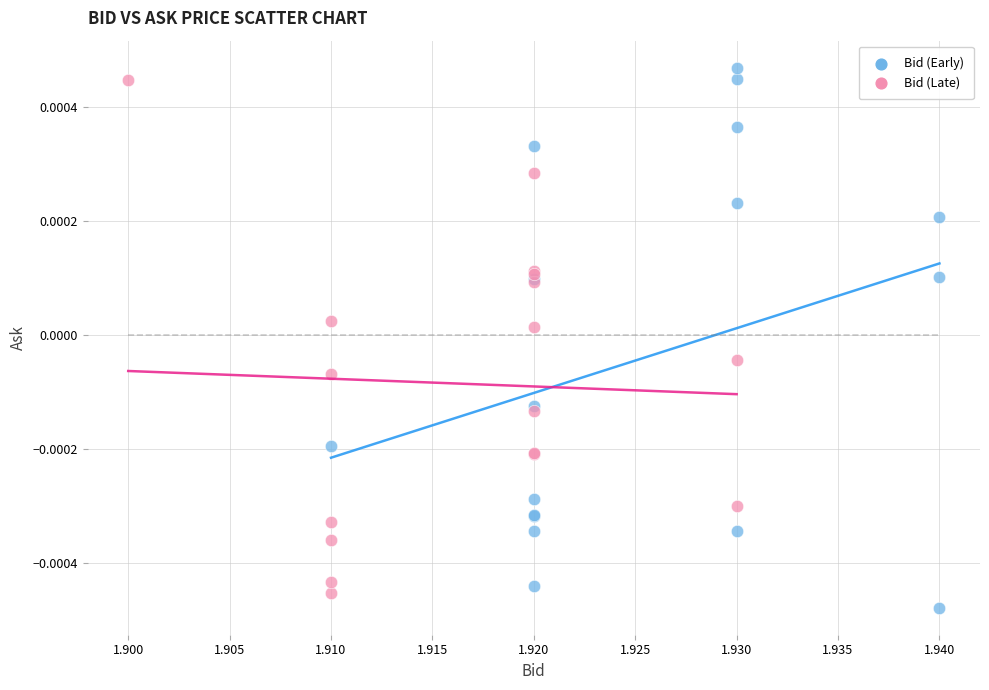

Which series reaches the maximum Y coordinate?

Bid (Early)